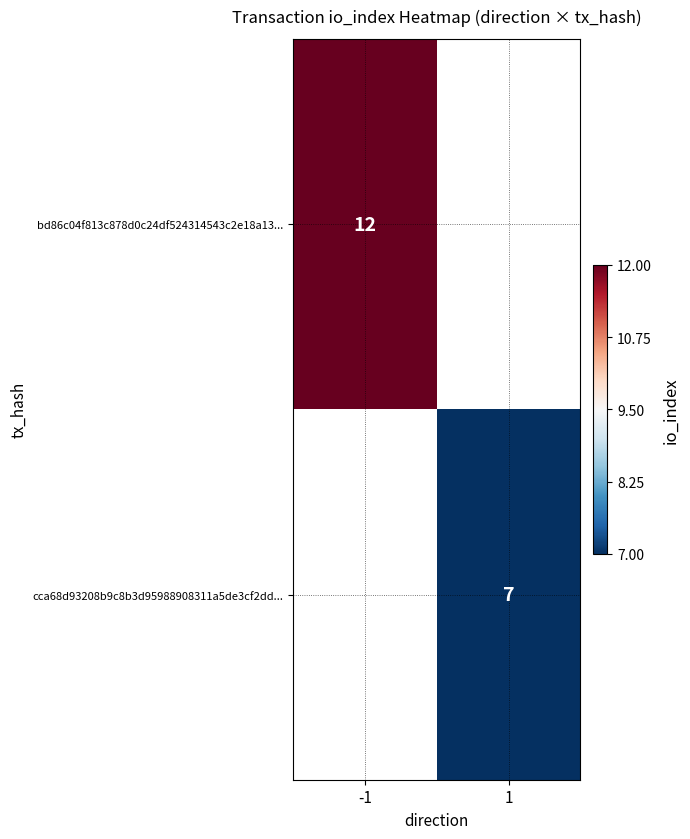

The cca68d93208b9c8b3d95988908311a5de3cf2dd... series shows 5 at 1. True or false?

False